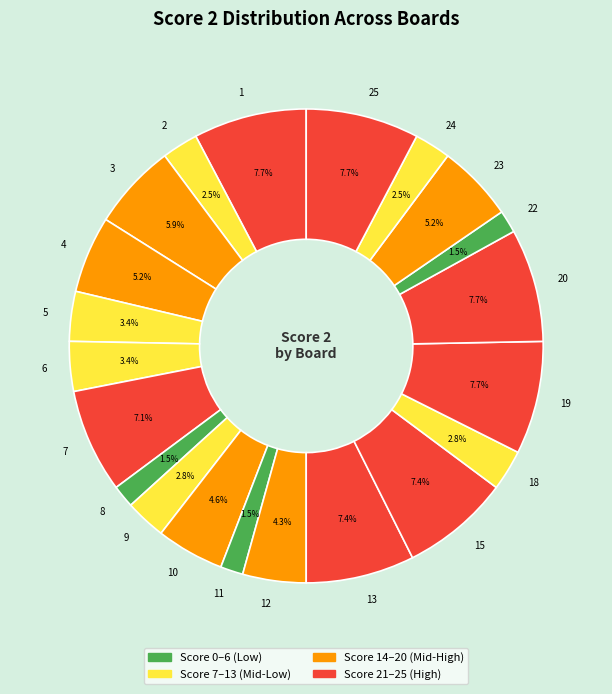

Is 22 the majority of the pie?

No